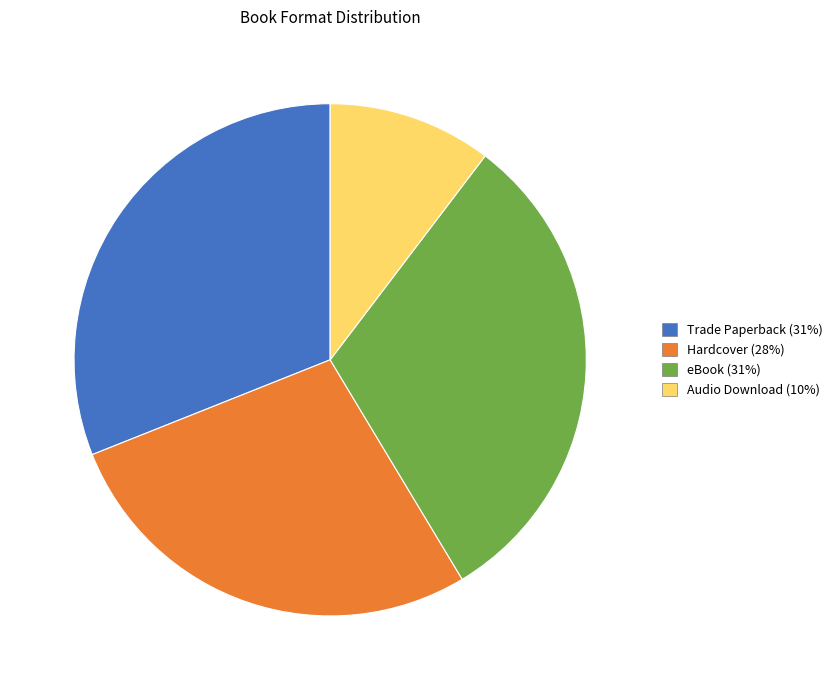

How many slices are in this pie chart?

4